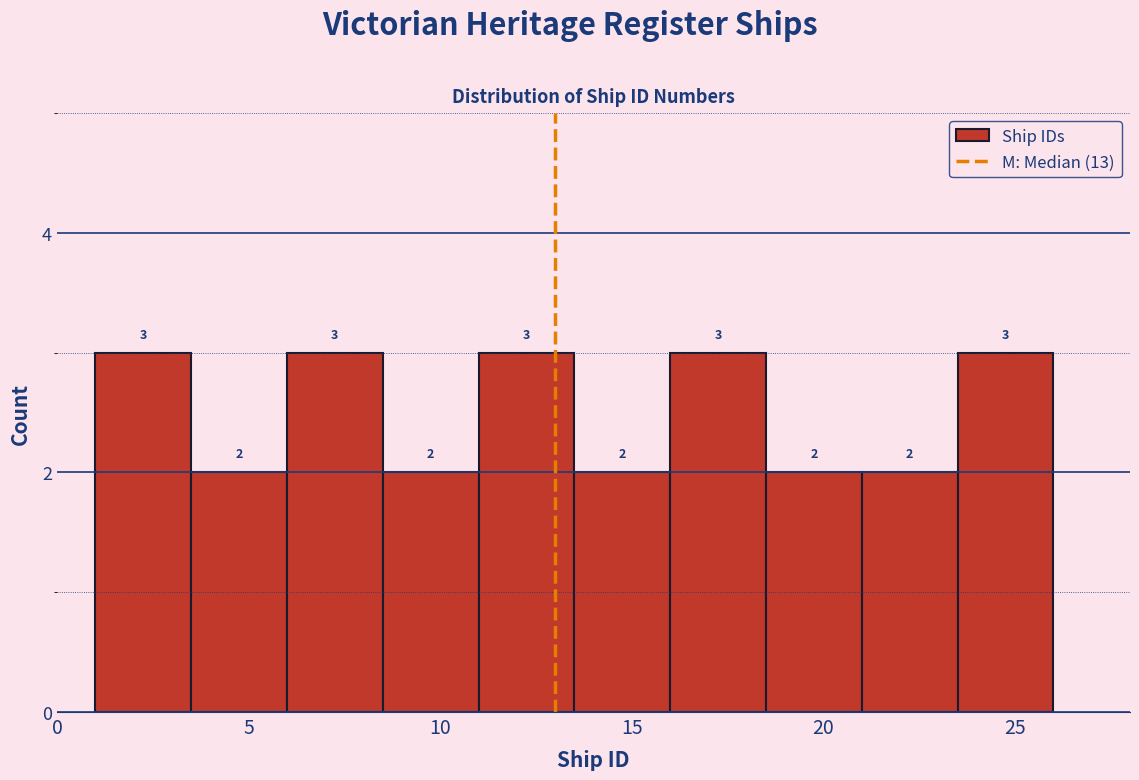

How tall is the bar that spans 1.0 to 3.5 on the x-axis?

3